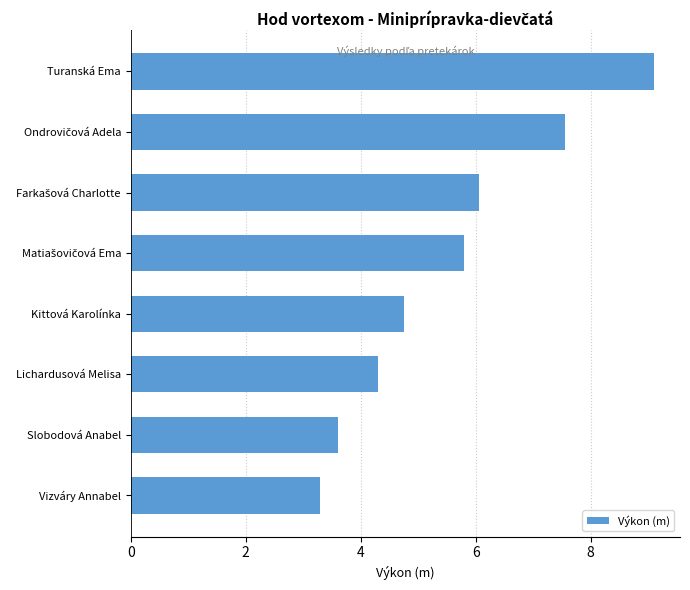

How many data points are less than 5?

4